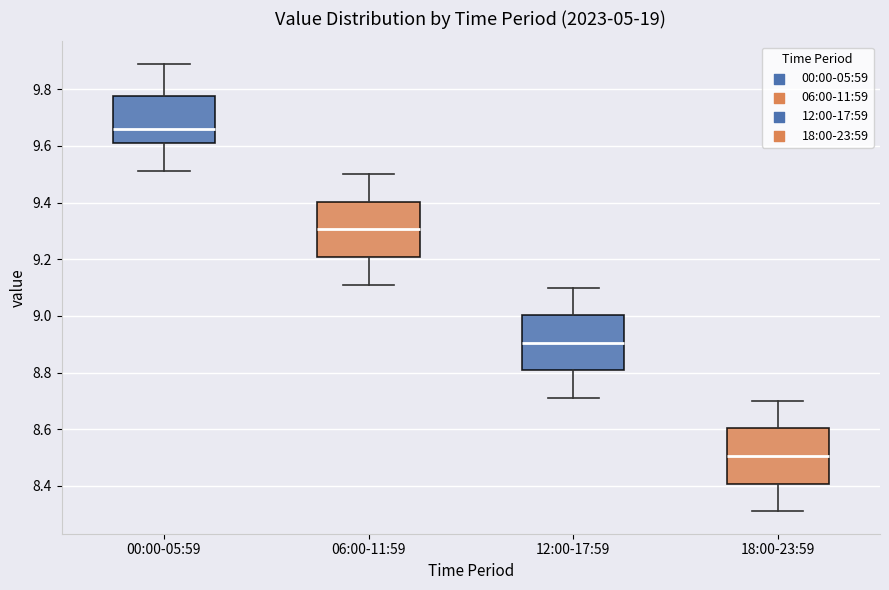

Reading left to right, read every box against the y-axis: the position of its median line, the range the box covers, and the ends of its whiskers. The values are not printed on the chart, so give them approximately, as read against the axis.

00:00-05:59: median 9.66, box 9.62 to 9.78, whiskers 9.52 to 9.90
06:00-11:59: median 9.30, box 9.20 to 9.40, whiskers 9.12 to 9.50
12:00-17:59: median 8.90, box 8.80 to 9.00, whiskers 8.72 to 9.10
18:00-23:59: median 8.50, box 8.40 to 8.60, whiskers 8.32 to 8.70